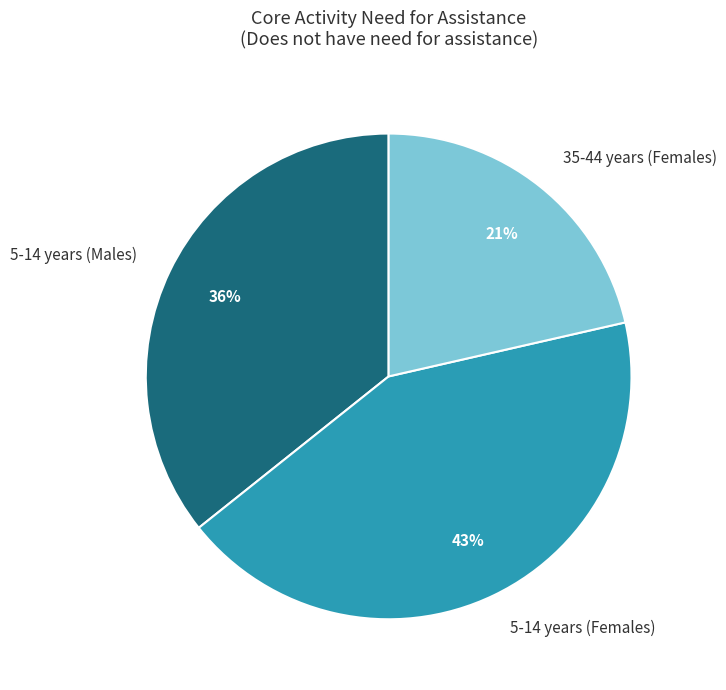

To the nearest percent, what percentage of the pie is 5-14 years (Males)?

36%